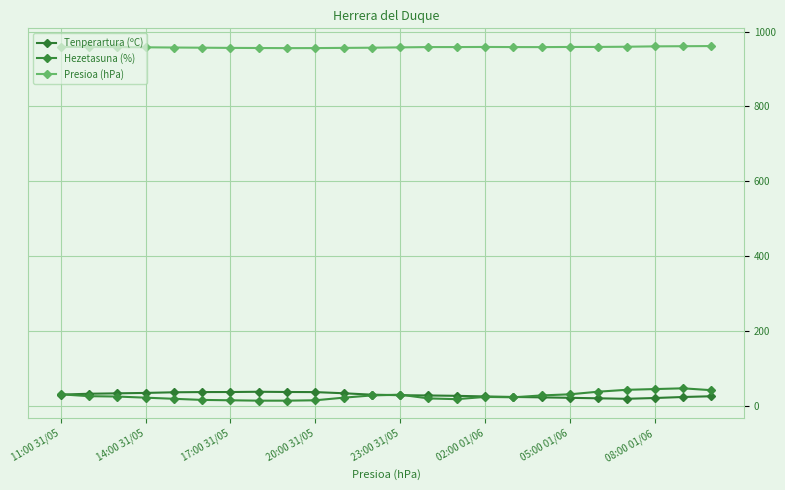

After their last crossing, which series has the higher values: Tenperartura (ºC) or Hezetasuna (%)?

Hezetasuna (%)